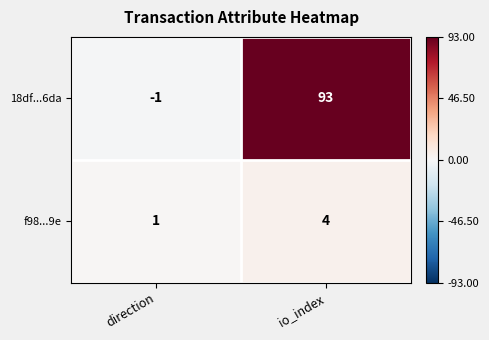

How many values in the 18df...6da series are below 93?

1